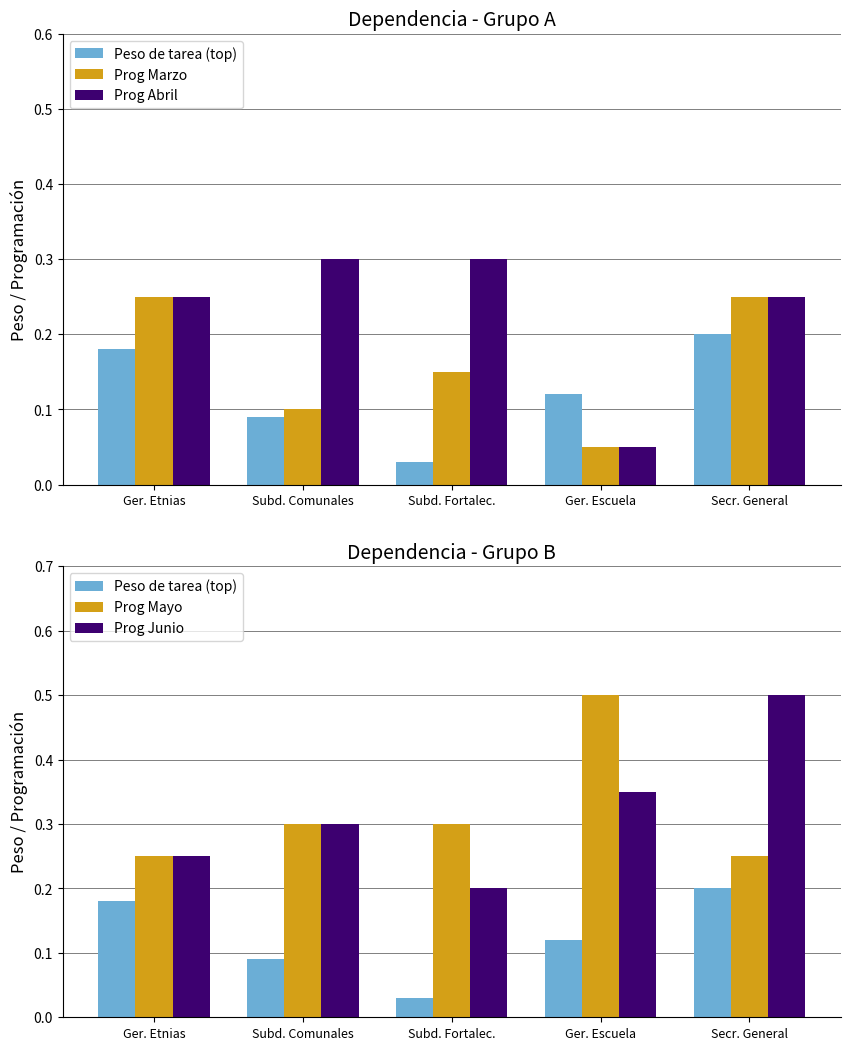

What is the difference between the second highest and minimum values in the Peso de tarea (top) series?

0.1